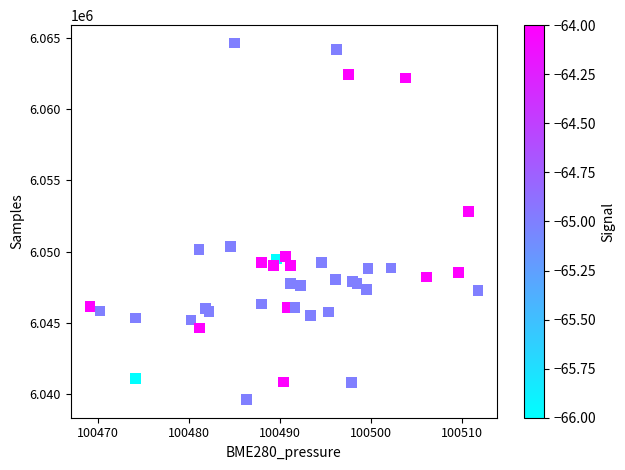

What Y value in the scatter plot is closest to 6052118?

6052827